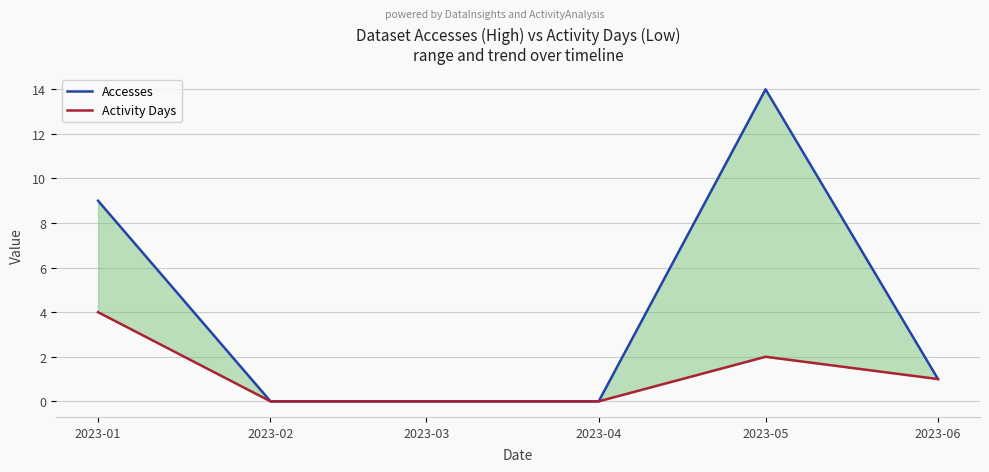

Does the chart have visible grid lines?

Yes